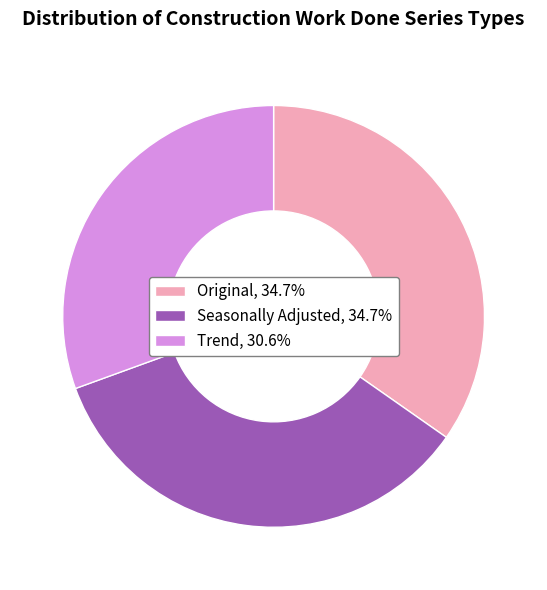

Is there any slice that represents more than half of the pie?

No